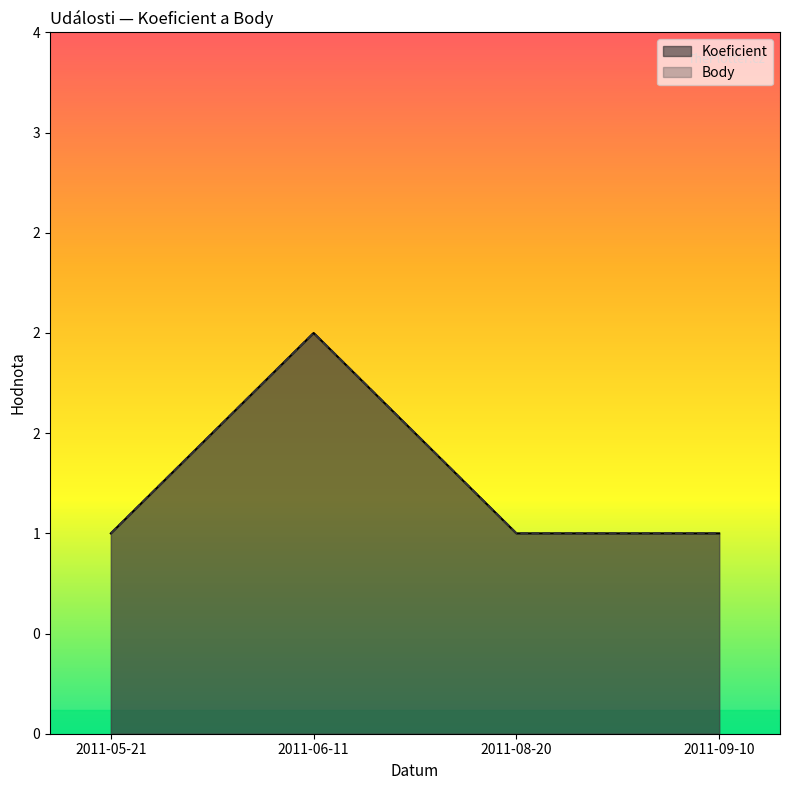

Does the chart have visible grid lines?

No